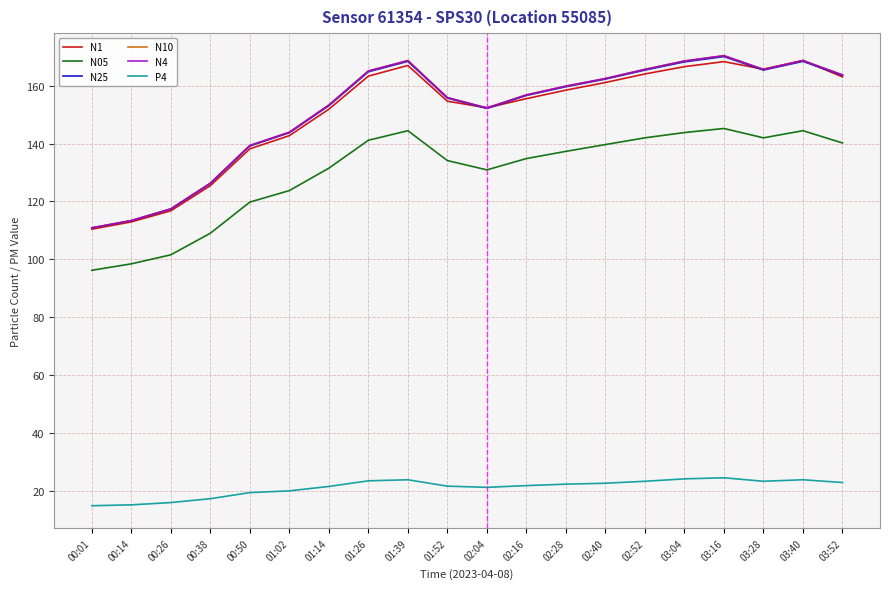

Is this an area chart (filled region under the line)?

No